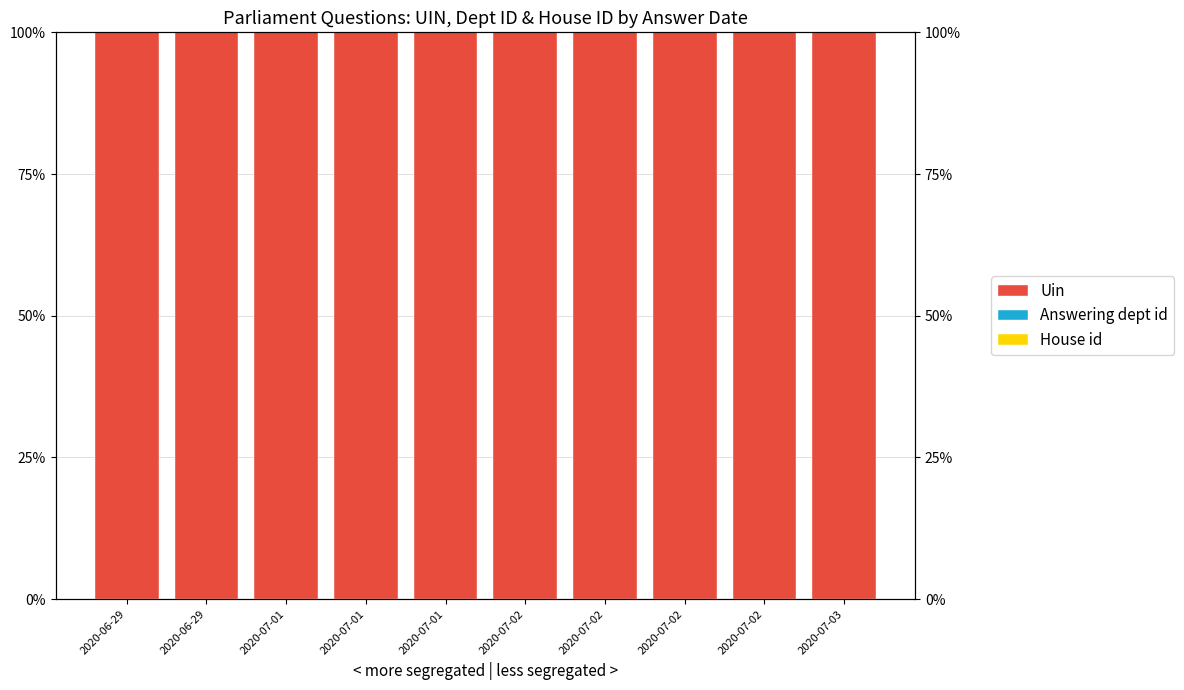

At which category is the sum across all series the highest?

2020-06-29